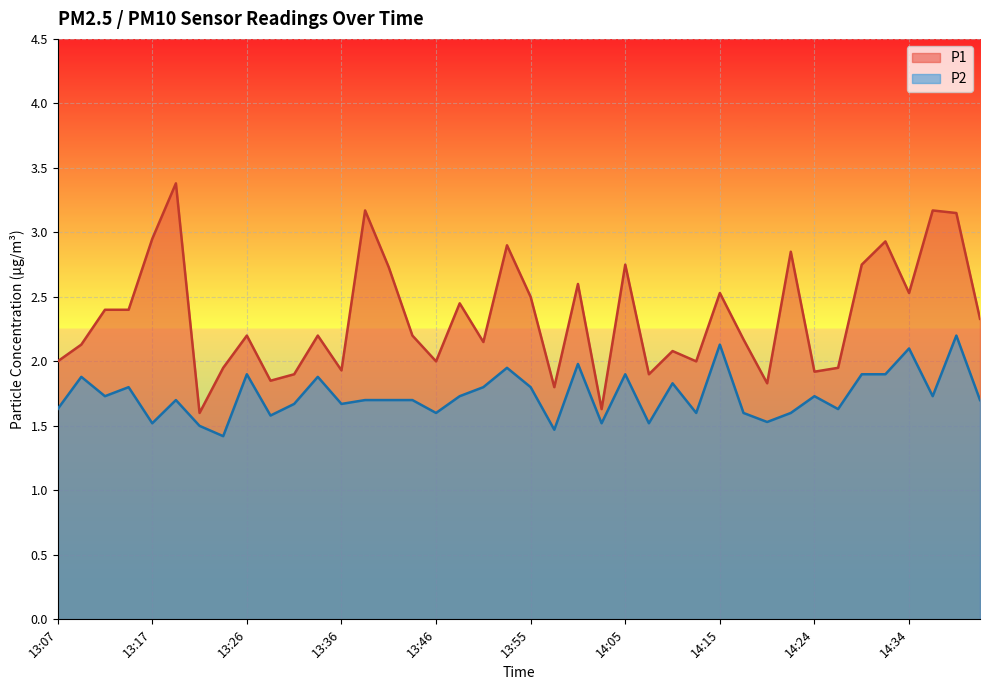

What is the approximate value of P2 at 13:14?

1.8